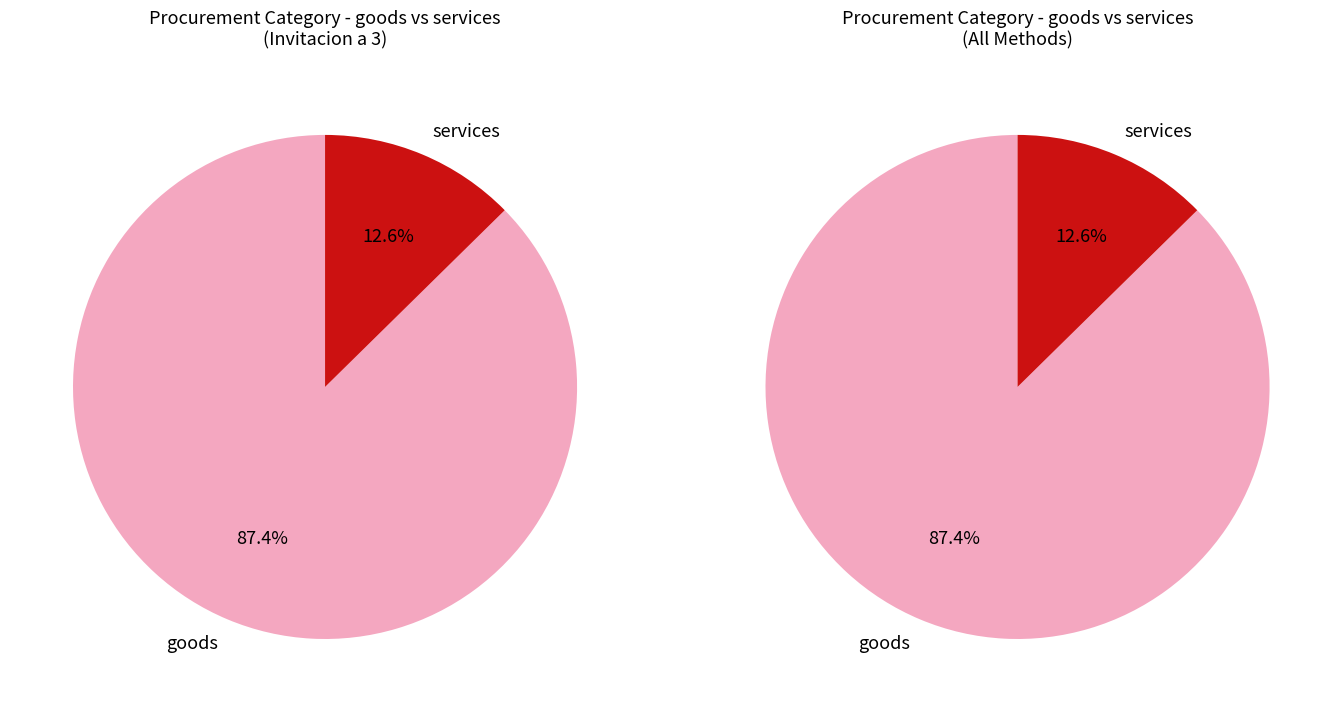

Does 32 account for over 50% of the chart?

No